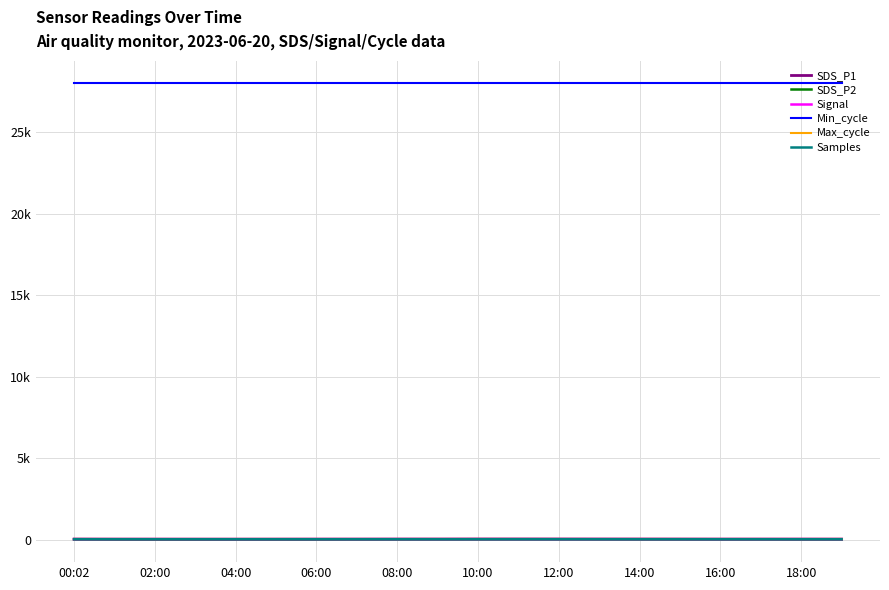

What are all the series names shown in the legend?

SDS_P1, SDS_P2, Signal, Min_cycle, Max_cycle, Samples